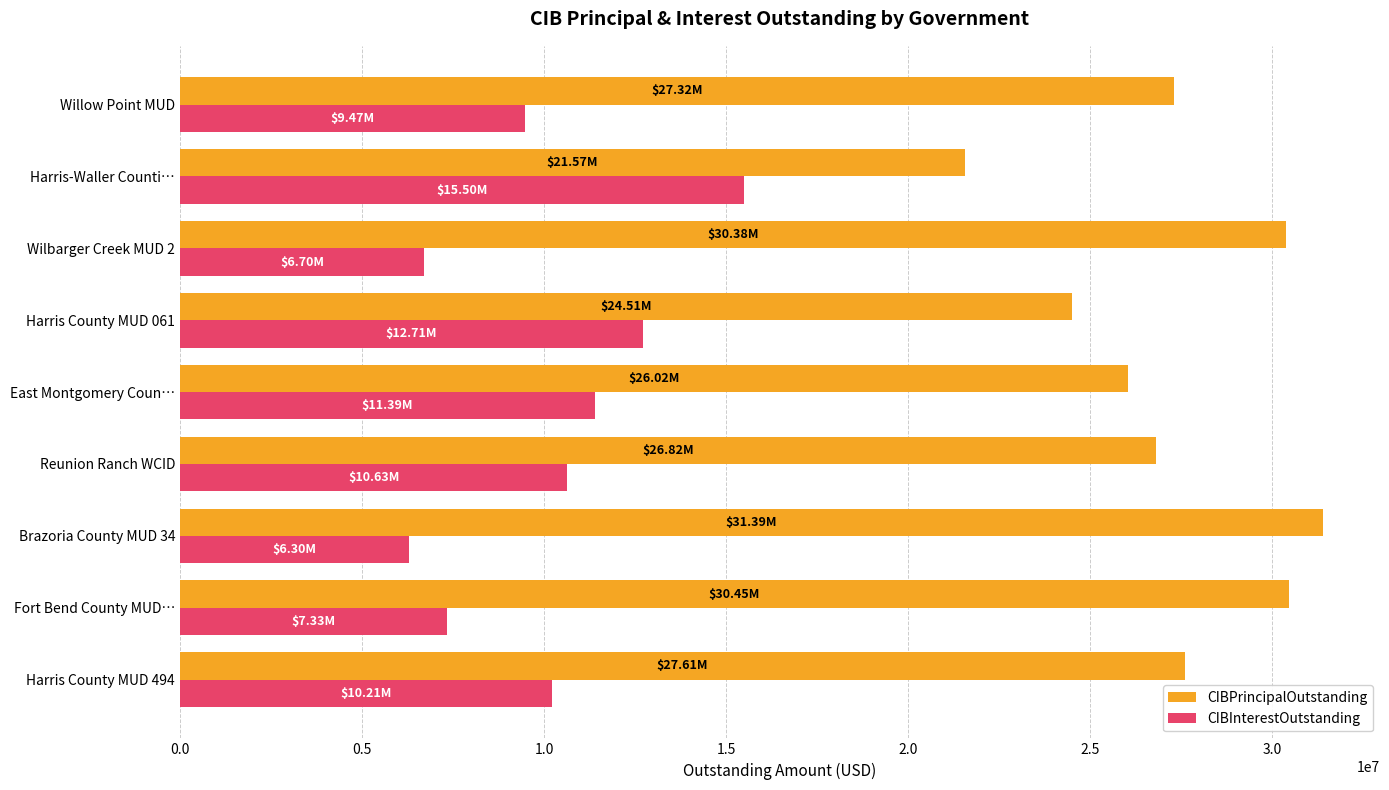

At how many categories does at least one series exceed 14718216?

9